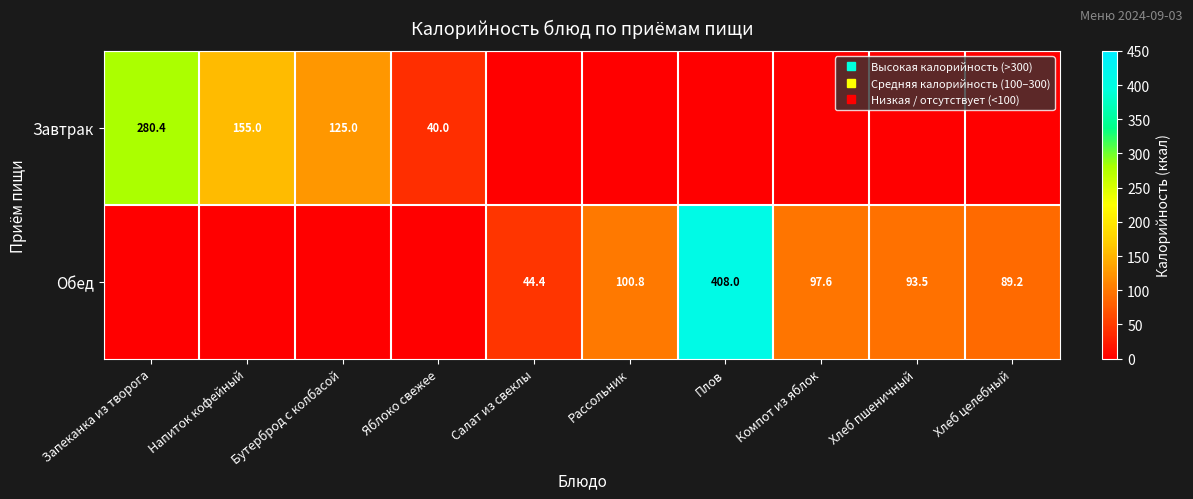

What is the difference between the maximum and second lowest values in the Завтрак series?

280.4